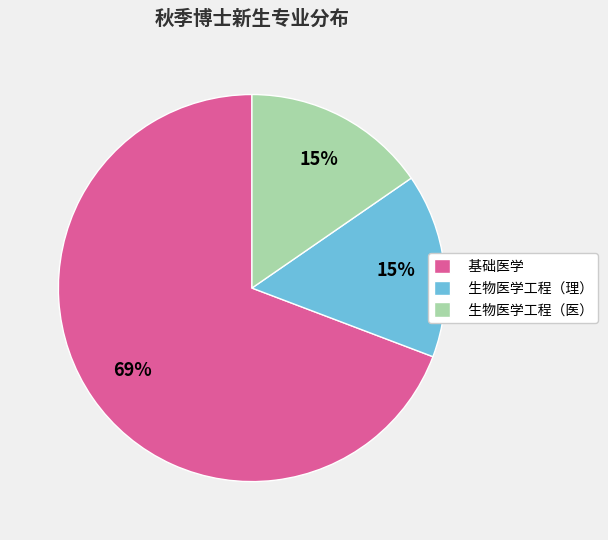

Is there a majority slice in this chart?

Yes